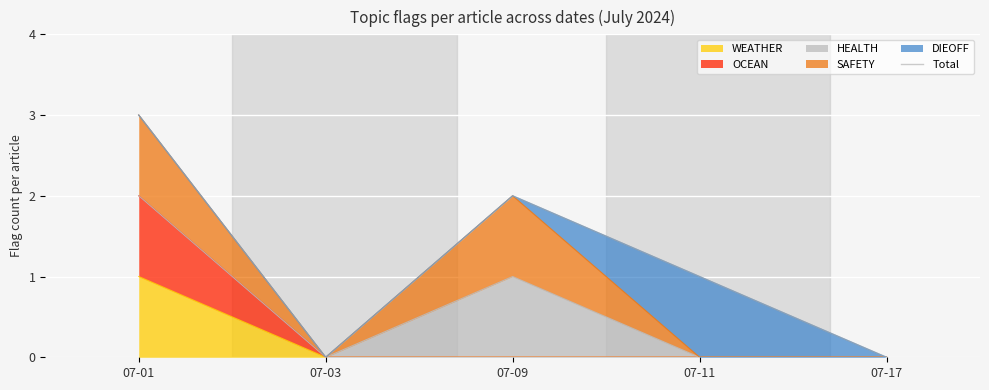

Reading left to right, transcribe all the data shown in this chart.

3	0	2	1	0